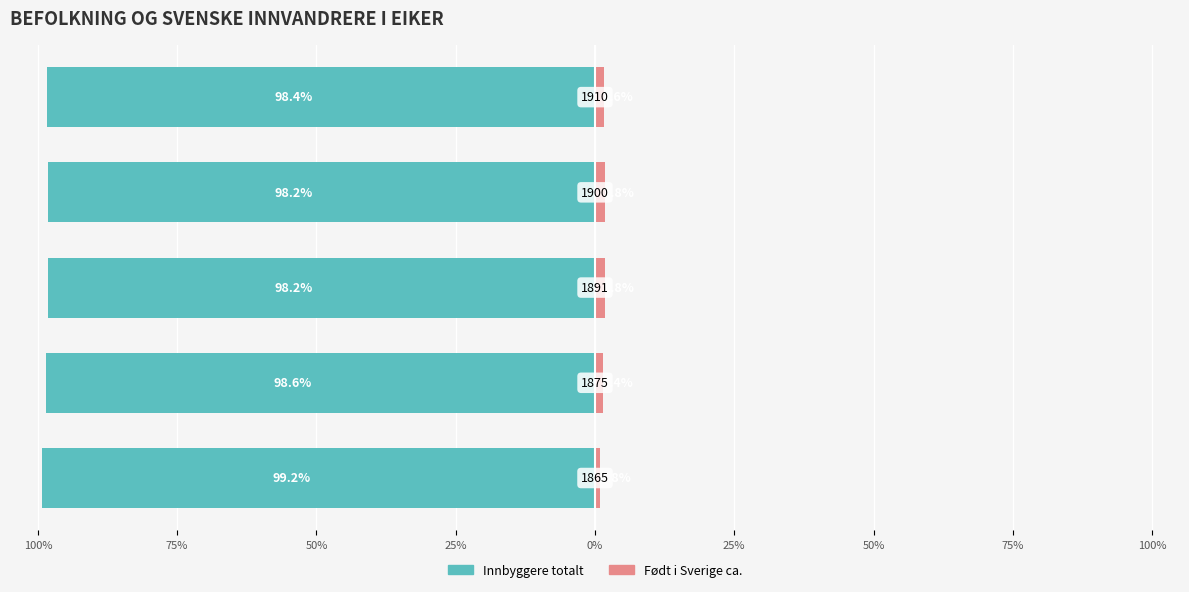

Between 75% and 0%, which series saw the biggest shift?

Innbyggere totalt